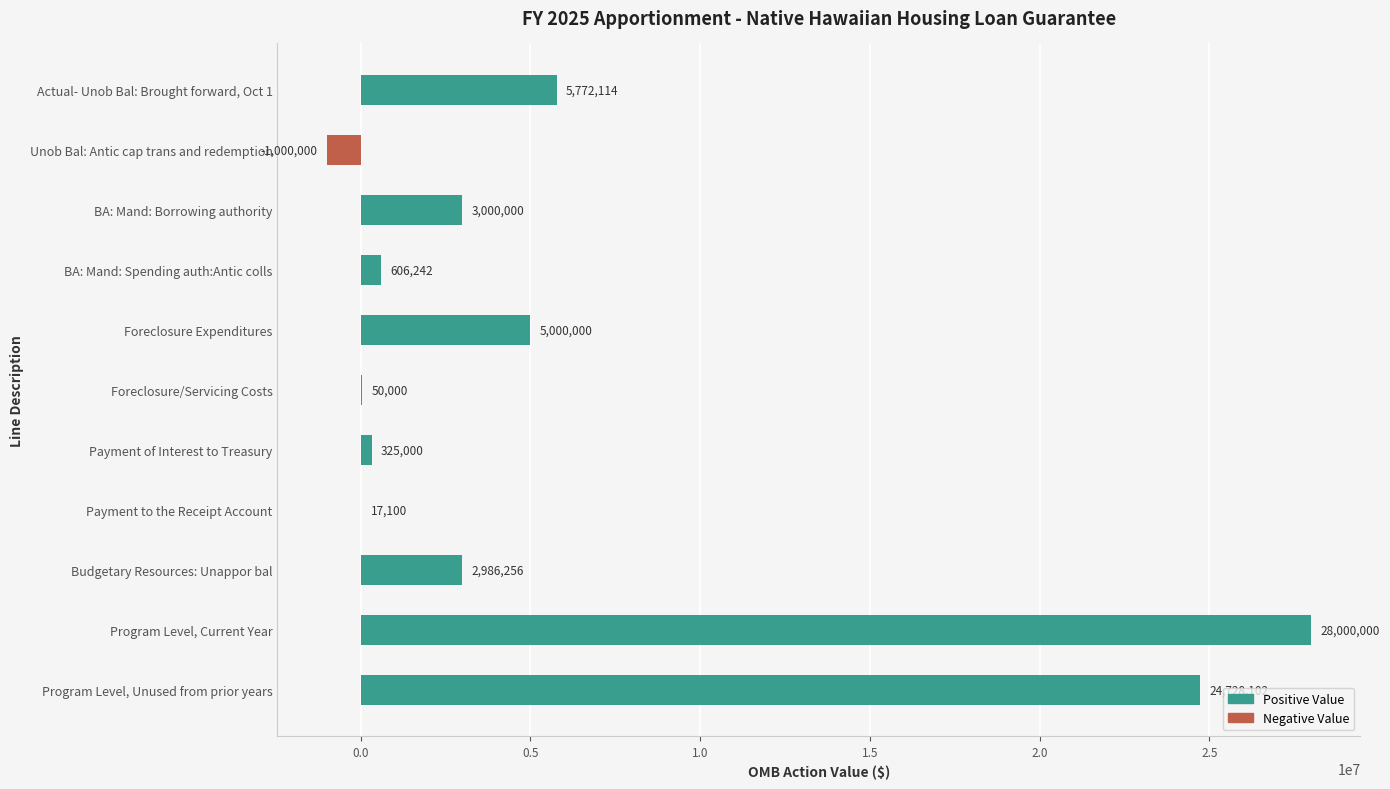

Is it true that the value at Foreclosure Expenditures is 5000000?

True